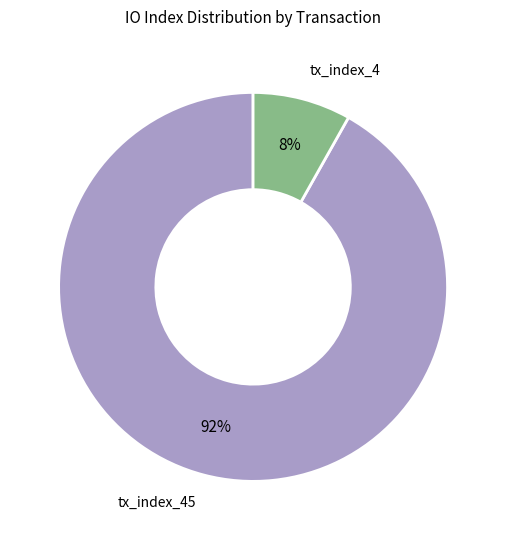

Combined, do tx_index_4 and tx_index_45 account for over 50%?

Yes